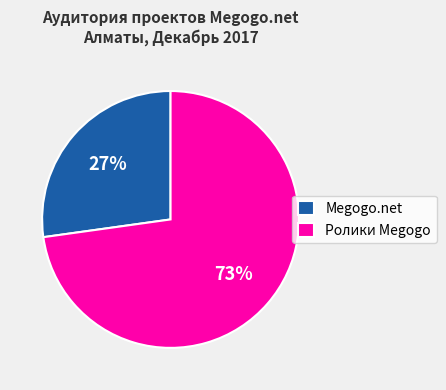

Count the number of slices in the pie.

2